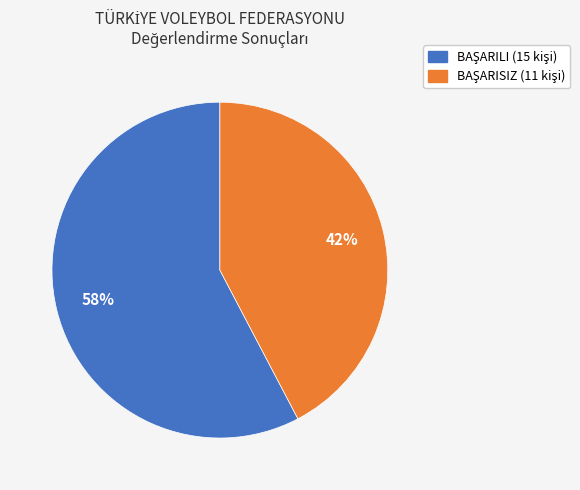

To the nearest percent, what is the average slice percentage?

50%